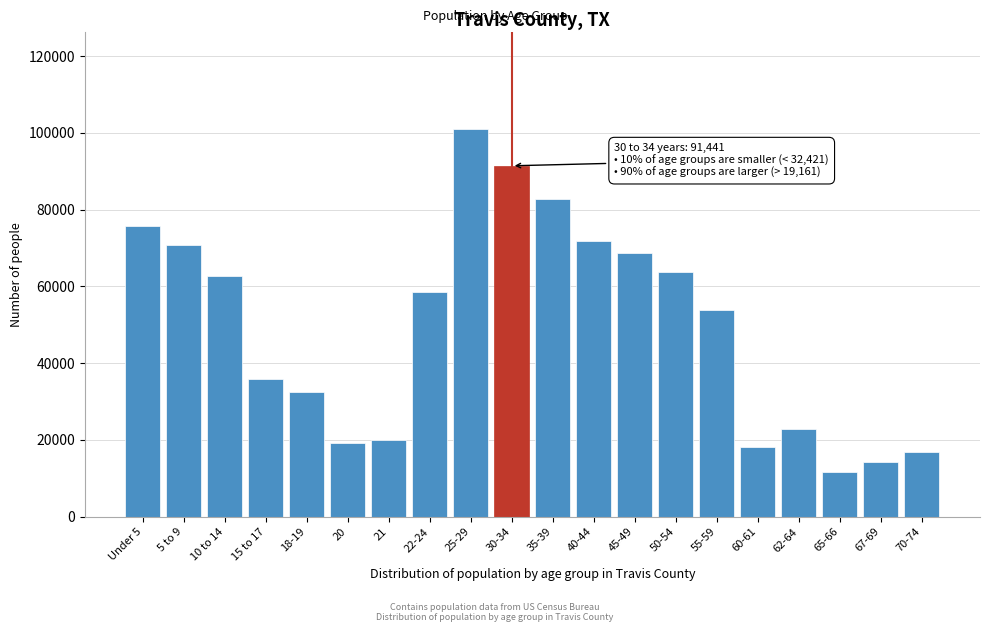

Reading right to left, list all the values displayed in this chart.

16880	14246	11690	22853	18145	53862	63676	68721	71759	82766	91441	101132	58607	19926	19161	32421	35788	62789	70686	75774